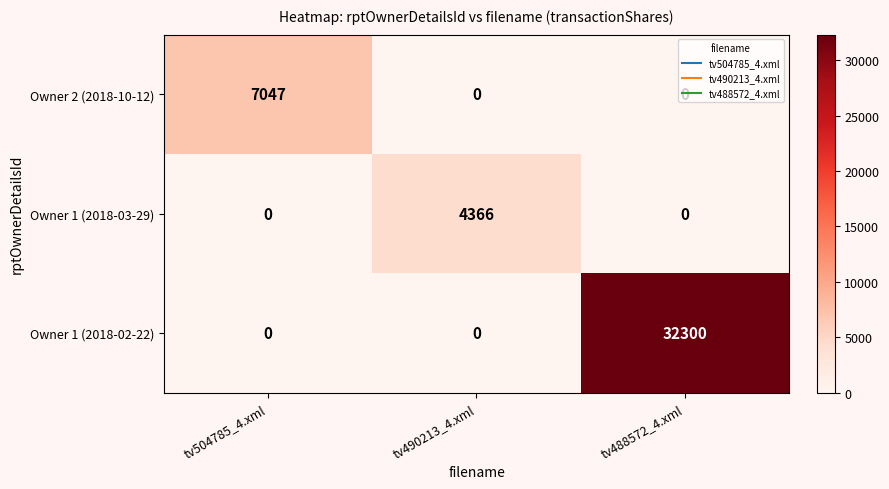

Count the number of data series in this chart.

3